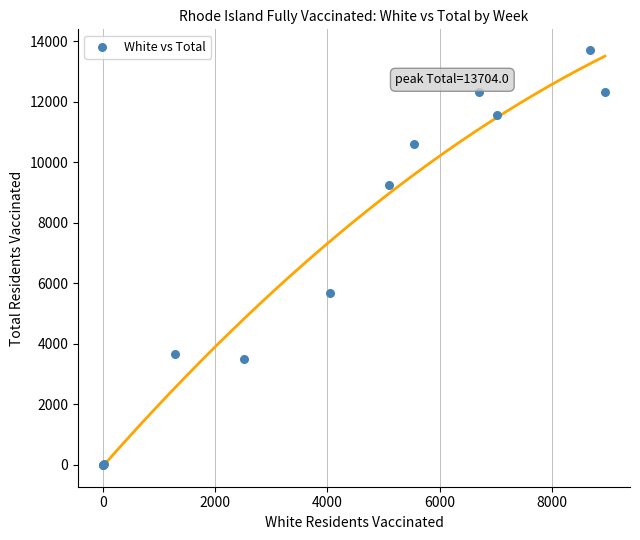

What Y value in the scatter plot is closest to 6852?

5683